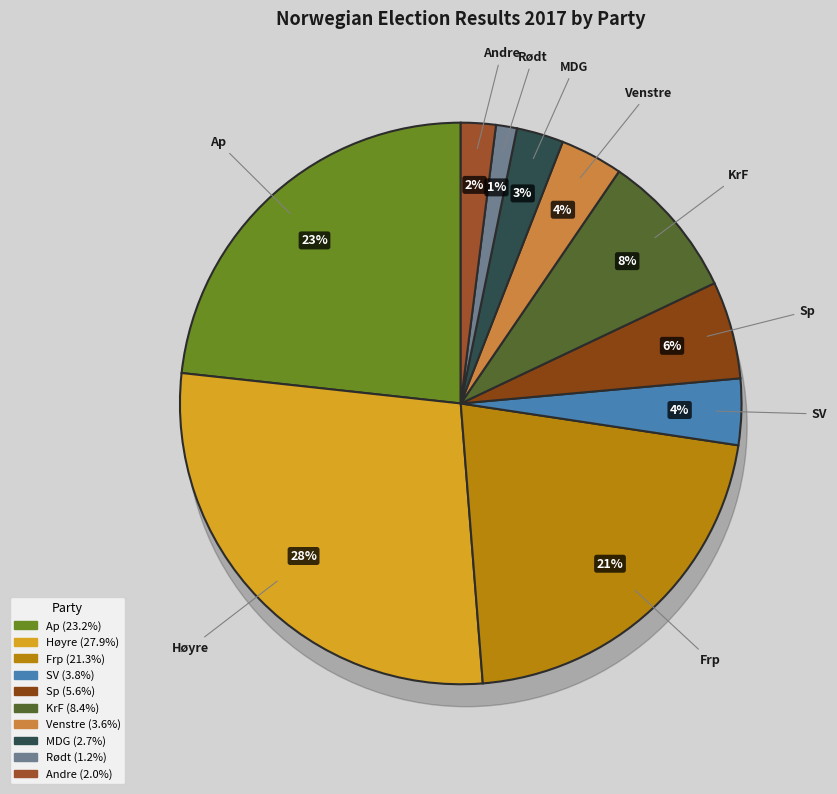

What is the largest slice in the pie chart?

Høyre